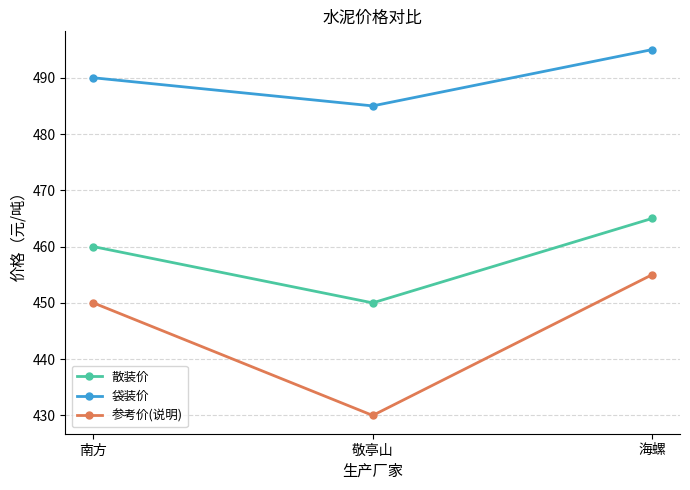

Count the number of categories in the chart.

3